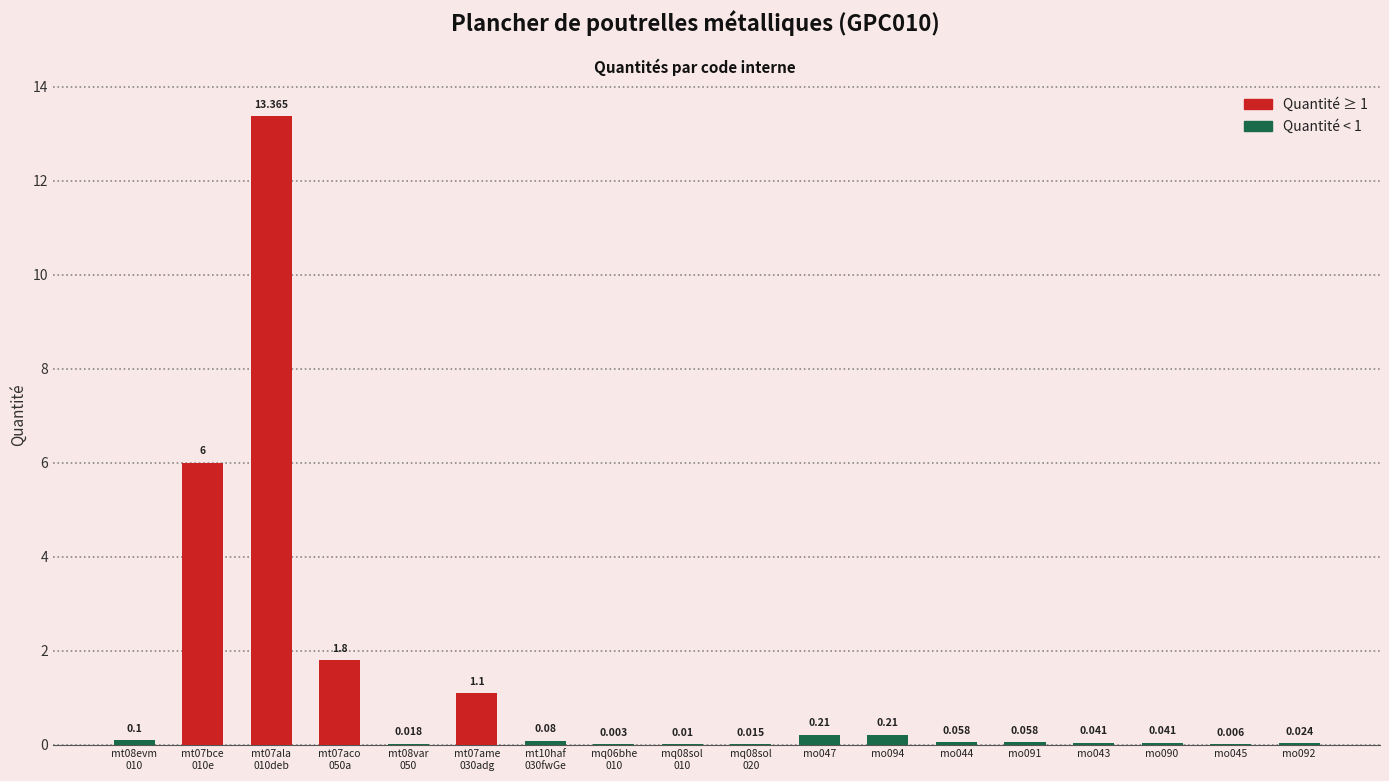

Count the number of data series in this chart.

1